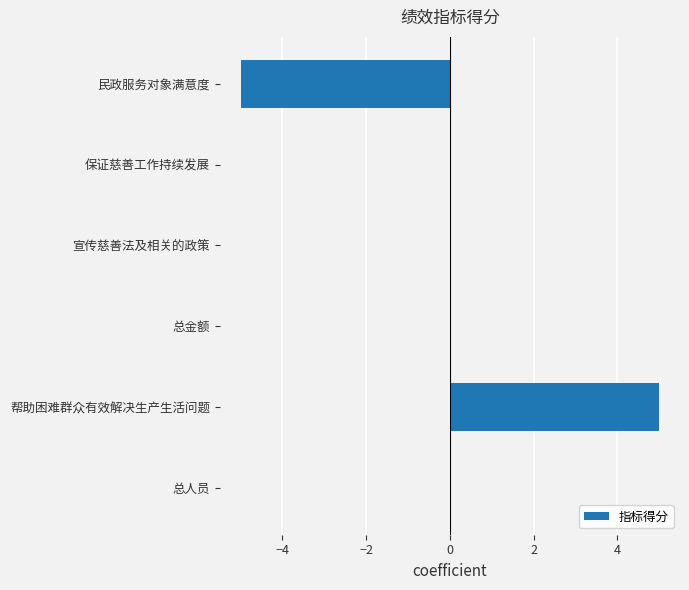

Which label corresponds to the largest value in the chart?

帮助困难群众有效解决生产生活问题